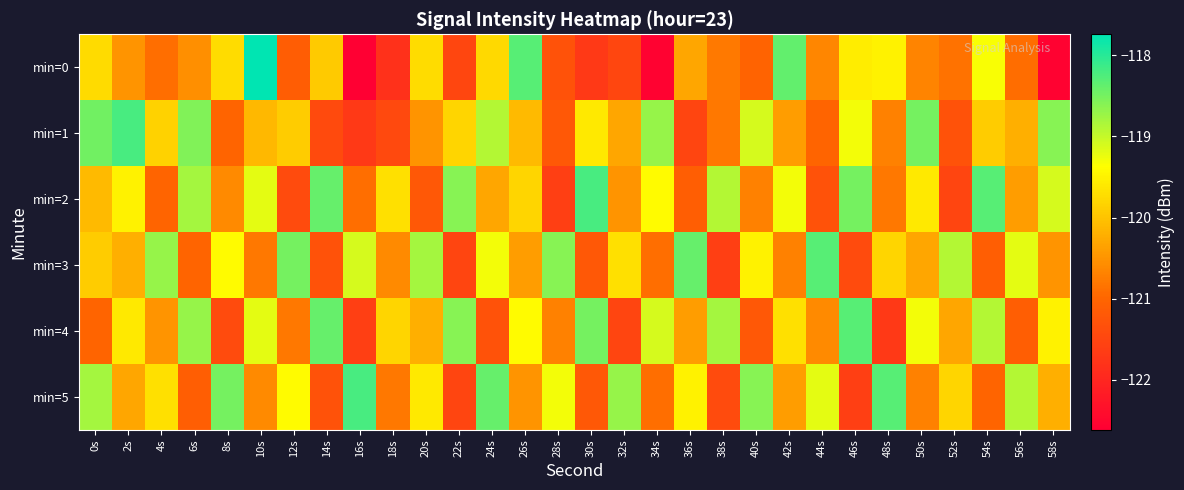

Between 0s and 42s, which series saw the biggest shift?

min=1